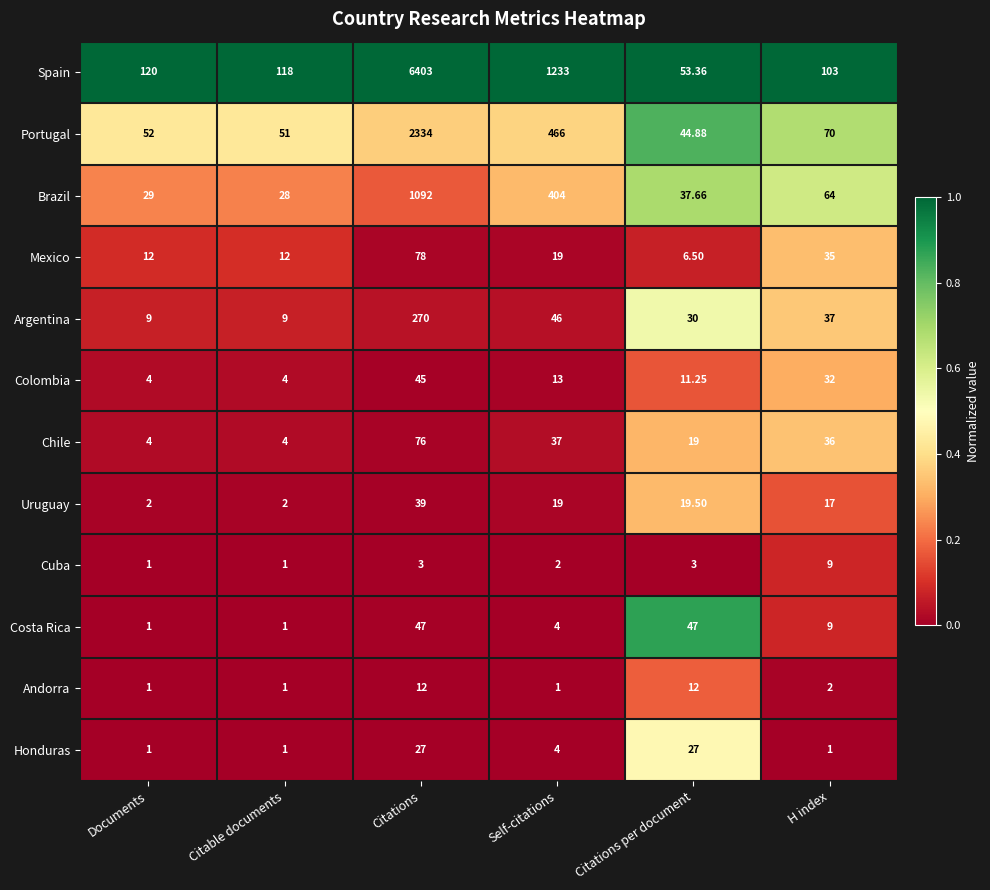

Which series has the widest spread of values?

Spain